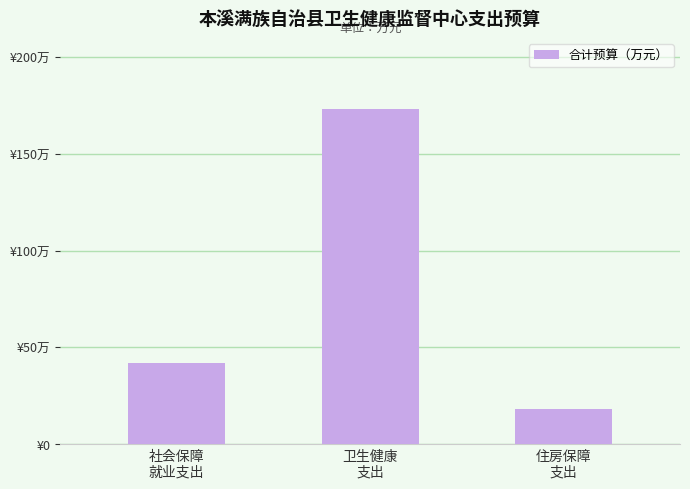

Is it true that the value at 社会保障
就业支出 is 15.4?

False